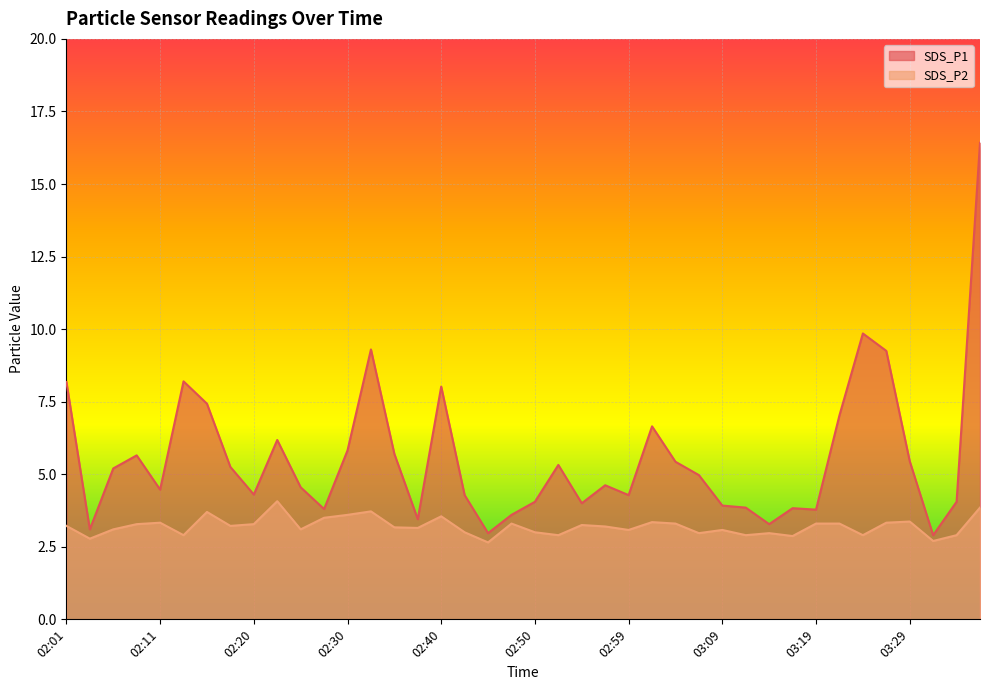

In SDS_P1, how many points are higher than both neighbors (excluding endpoints)?

10